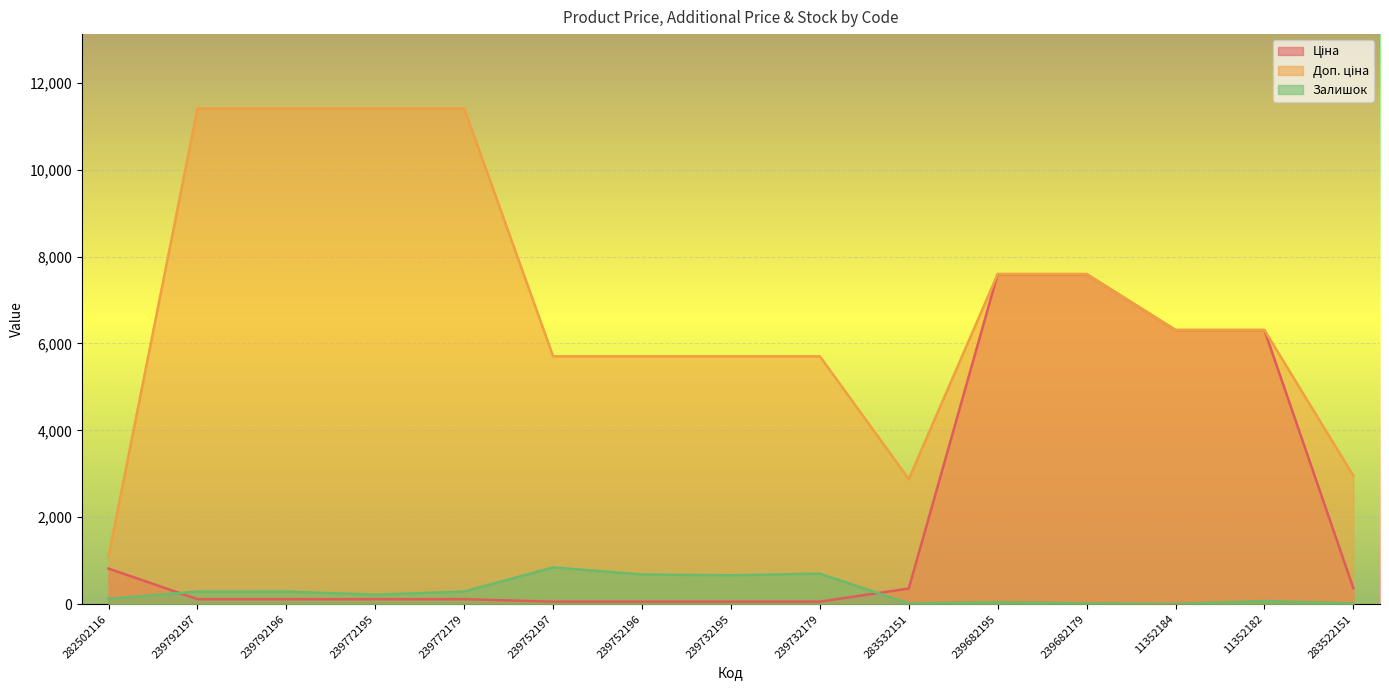

True or false: Залишок and Доп. ціна intersect in this chart.

False